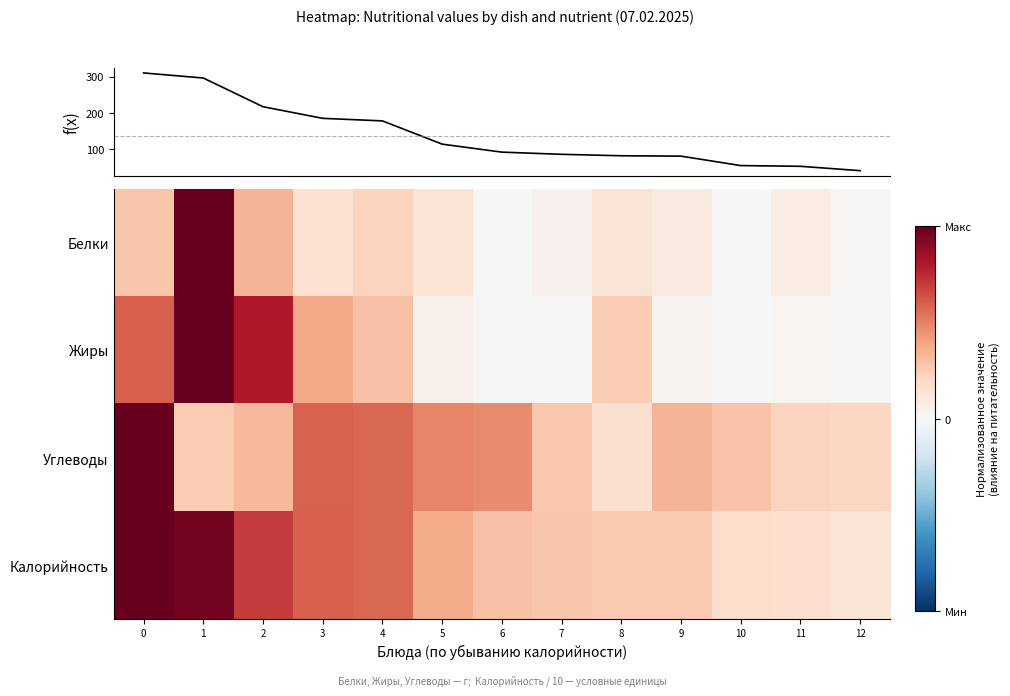

The Углеводы series shows 0.2 at 6. True or false?

False